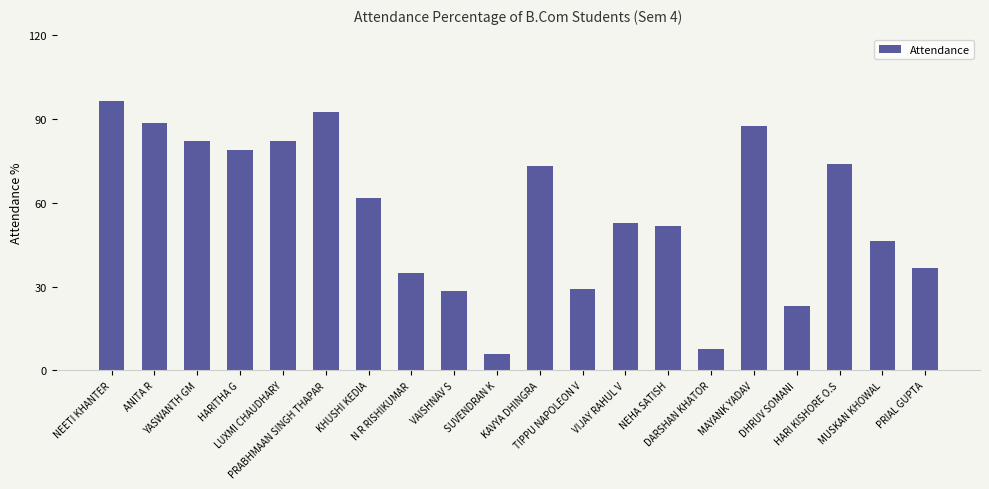

What is the smallest value displayed?

6.0